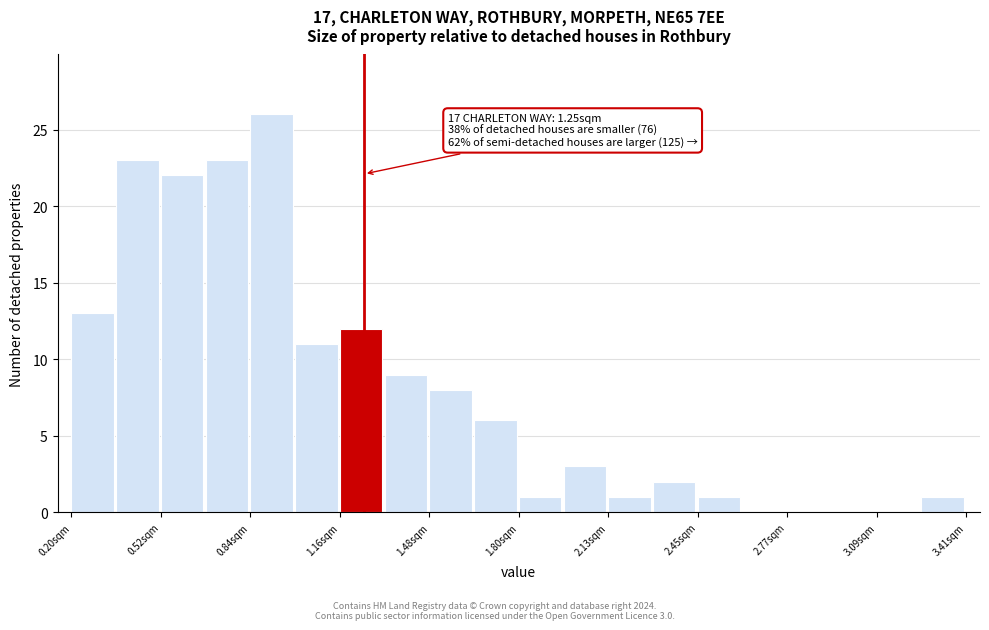

Around what value on the x-axis is the tallest bar? Give the approximate position of its centre, as read against the axis.

0.90